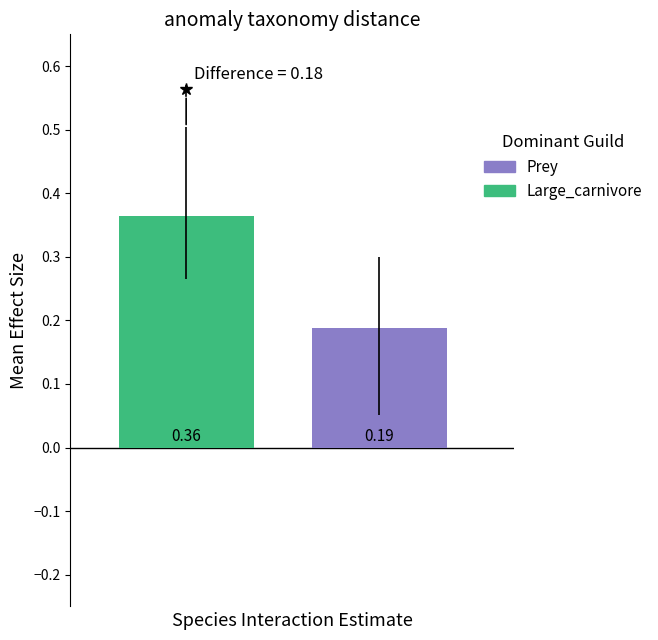

Are the bars horizontal?

No